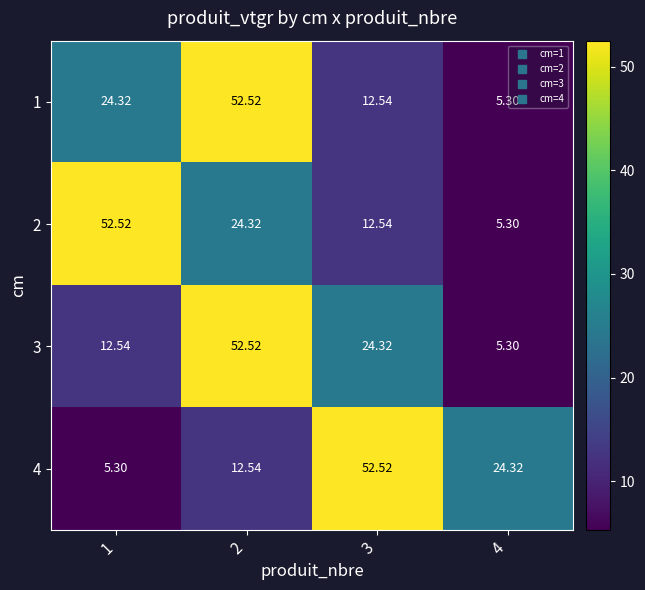

At 4, list the series in order from largest to smallest.

4, 1, 2, 3